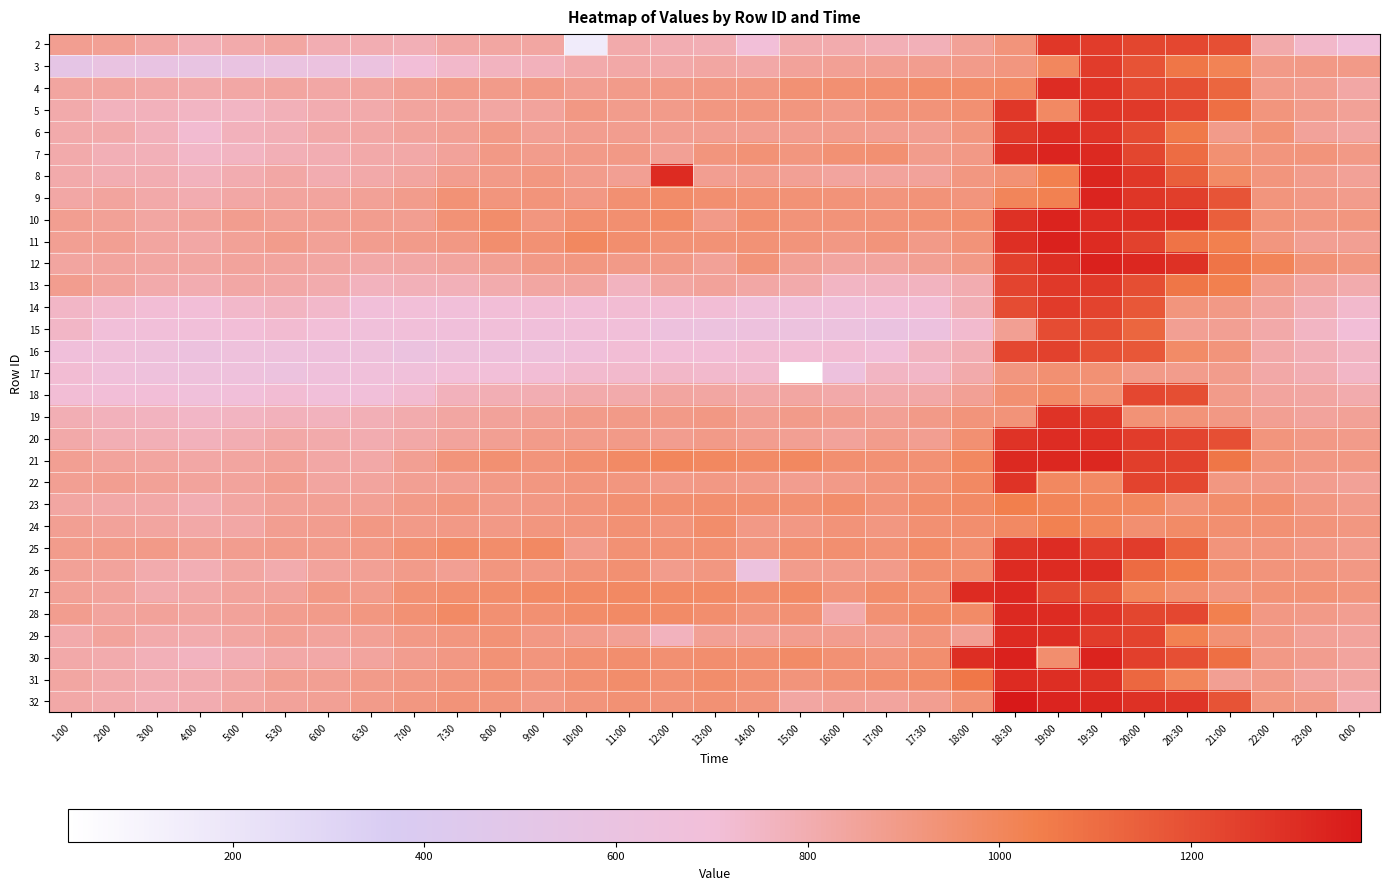

How many distinct data groups are displayed?

31